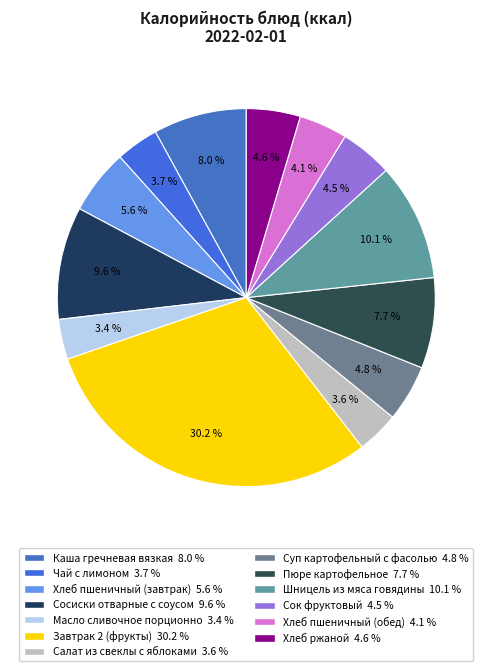

Is it true that Сосиски отварные с соусом is 10% of the pie?

True